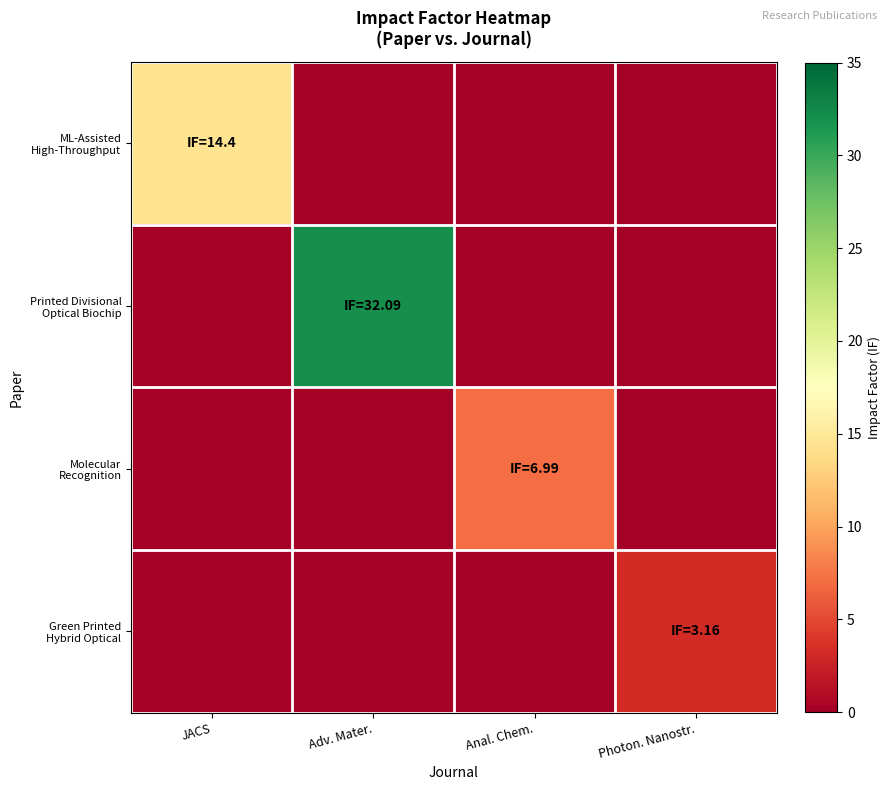

Between Adv. Mater. and Photon. Nanostr., which is larger?

Adv. Mater.